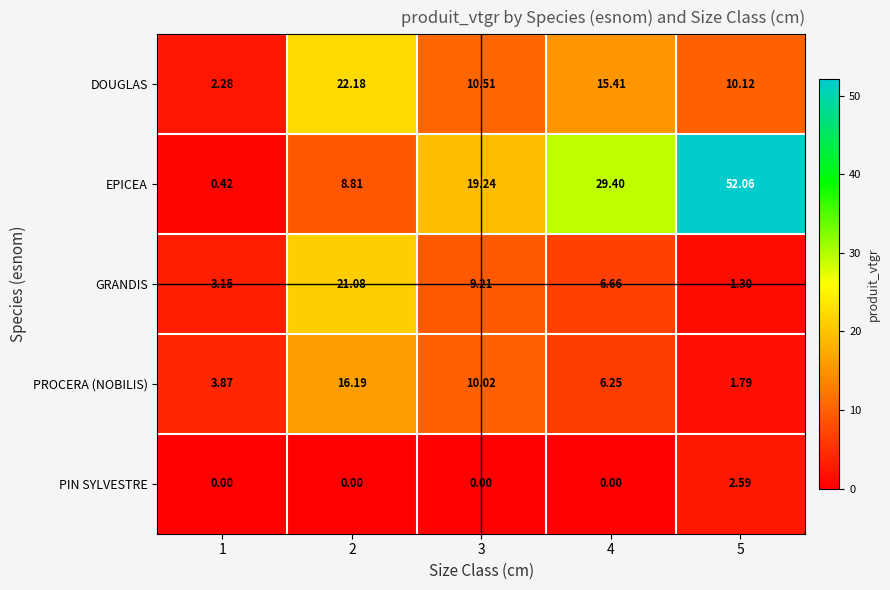

Which series has the largest total across all categories?

EPICEA